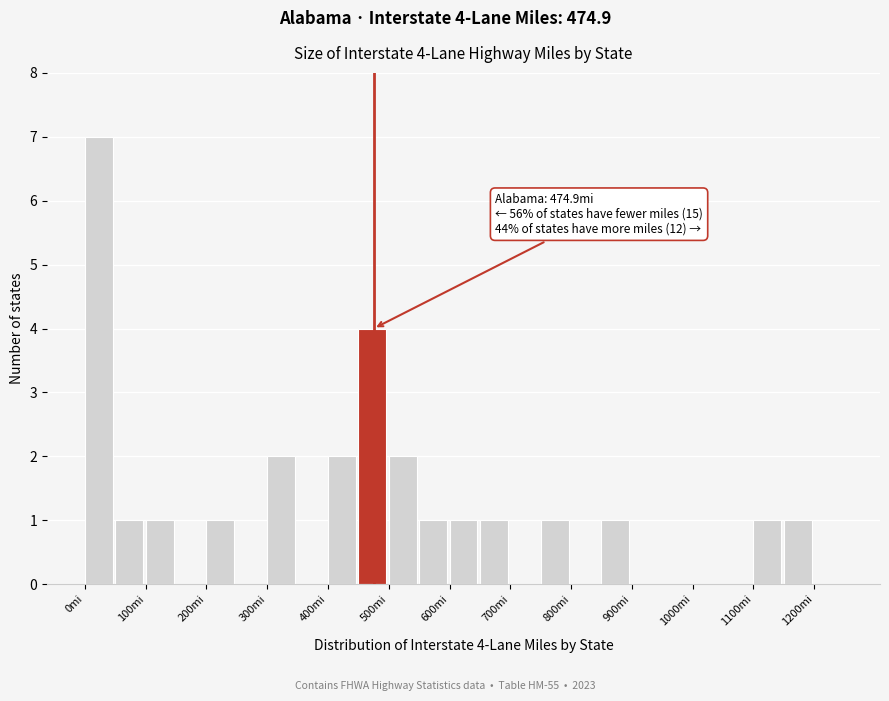

Which range on the x-axis has the tallest bar?

0 to 50